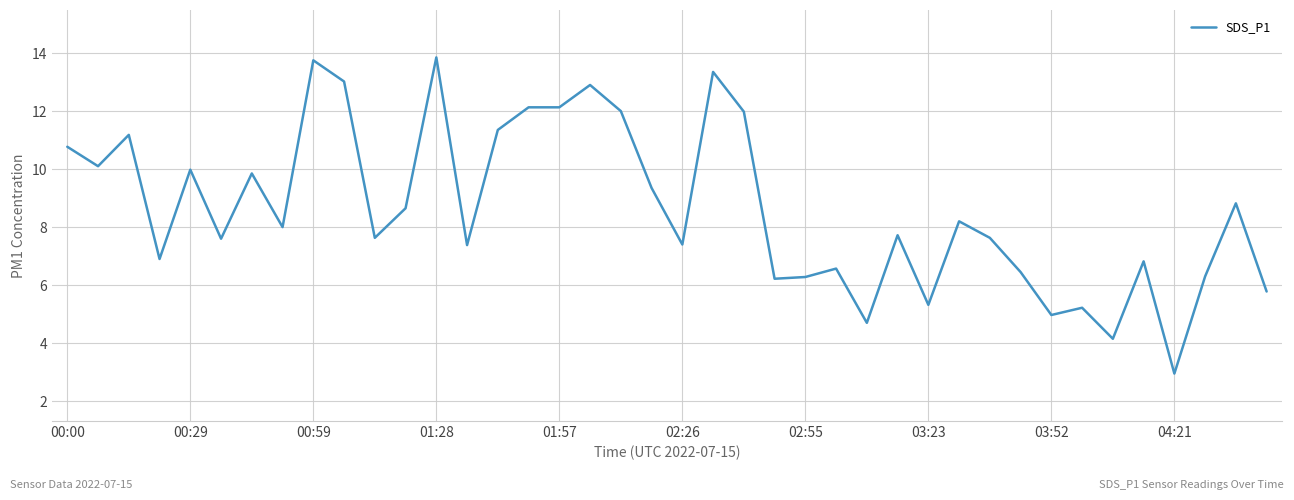

What is the minimum value shown in the chart?

3.0